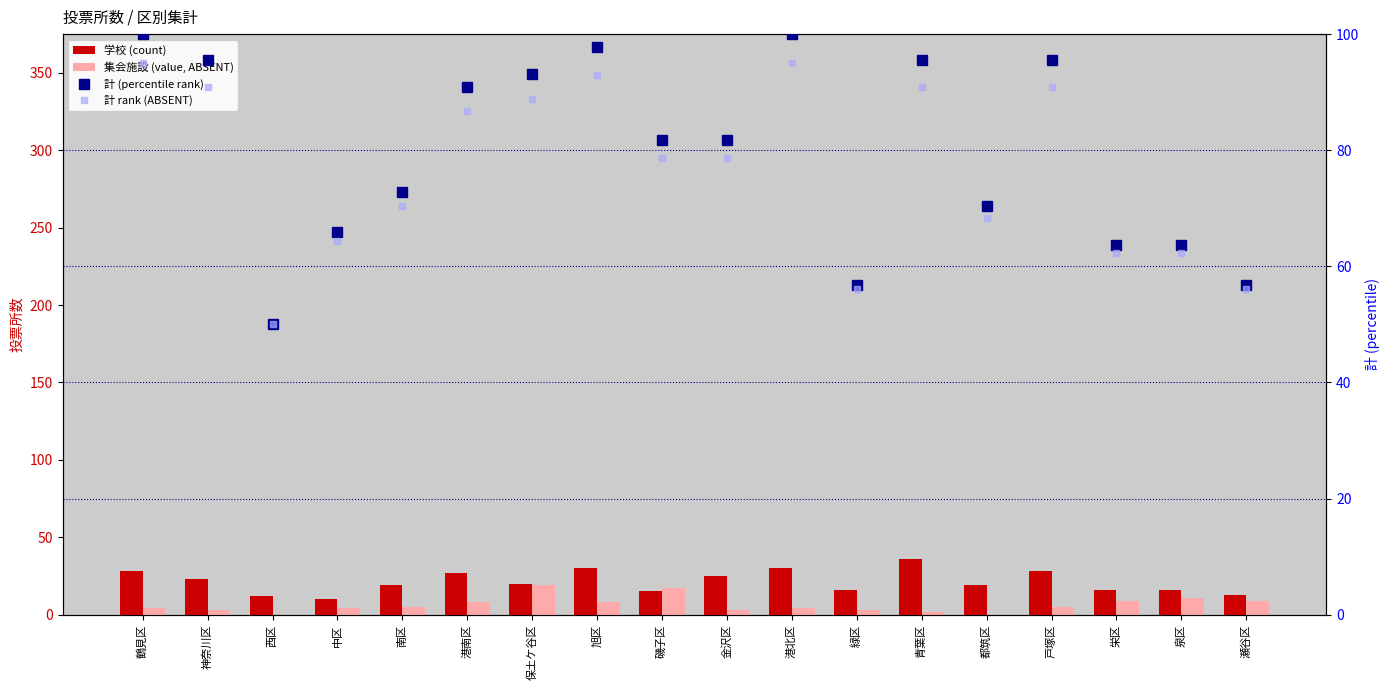

Is it true that 集会施設 (value, ABSENT) equals 1.2 at 港北区?

False